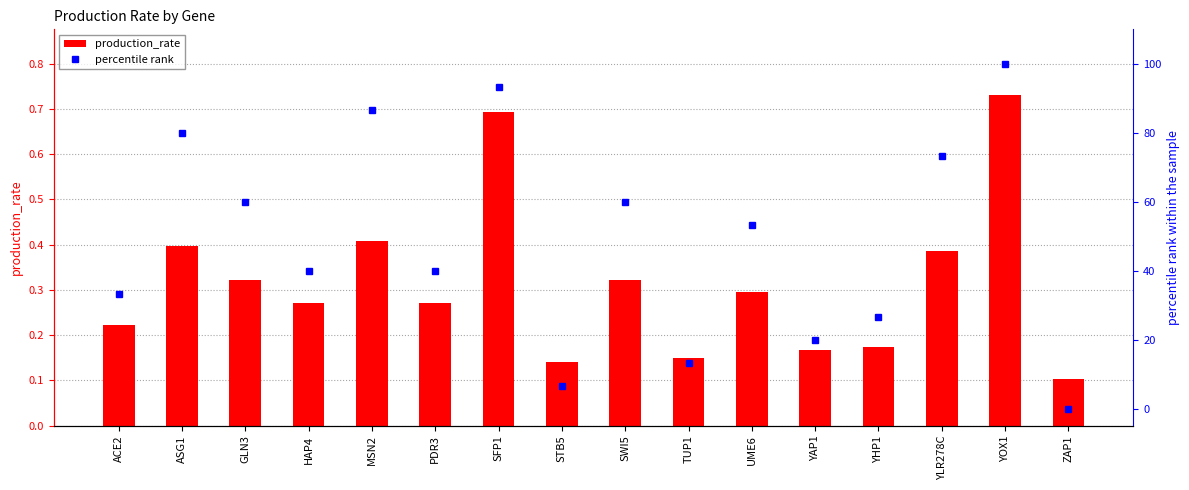

What is the average value of the production_rate series?

0.3